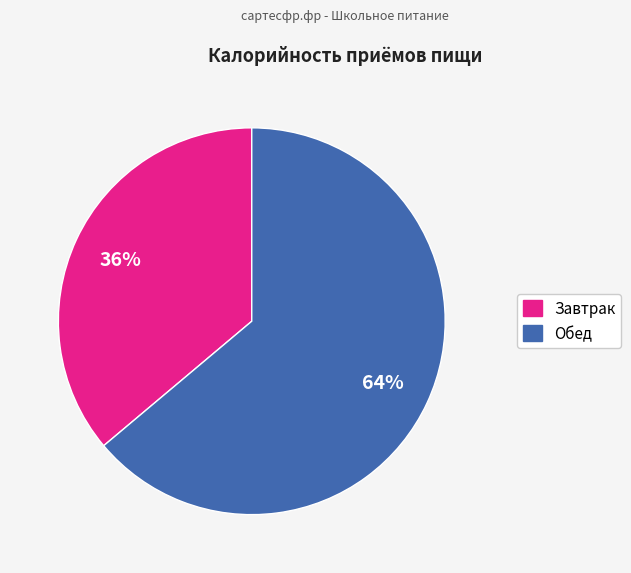

What is the largest slice in the pie chart?

Обед